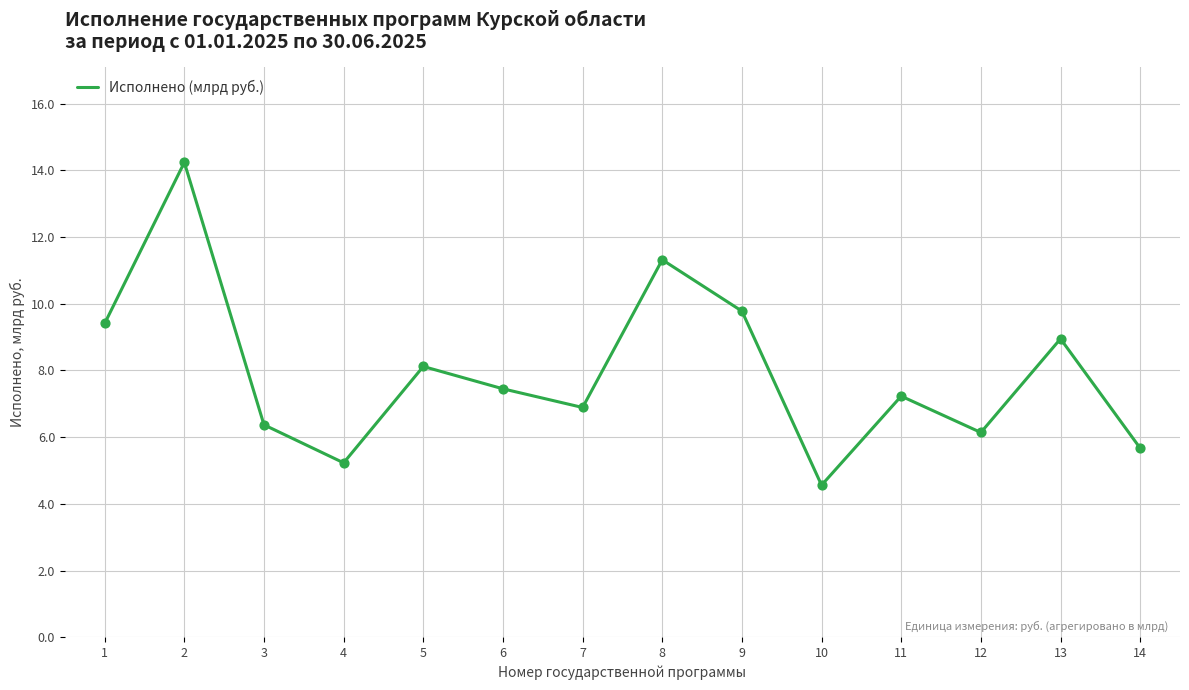

Approximately how many times larger is the value at 12 compared to 11?

0.8